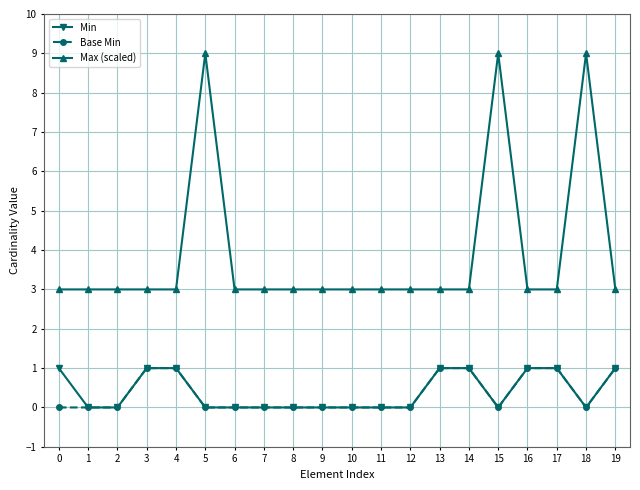

Which series has the largest range (max minus min)?

Max (scaled)